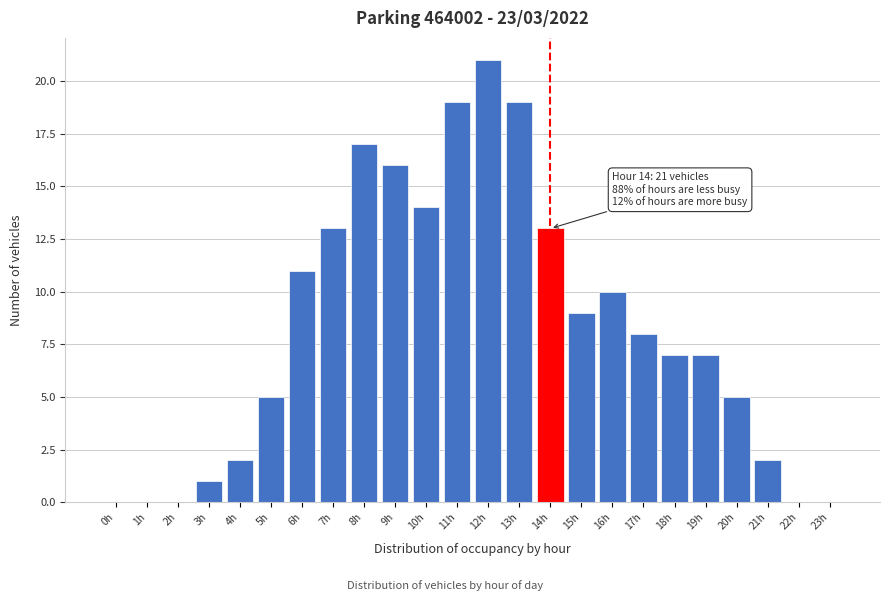

Reading right to left, transcribe all the data shown in this chart.

23h=0	22h=0	21h=2	20h=5	19h=7	18h=7	17h=8	16h=10	15h=9	14h=13	13h=19	12h=21	11h=19	10h=14	9h=16	8h=17	7h=13	6h=11	5h=5	4h=2	3h=1	2h=0	1h=0	0h=0